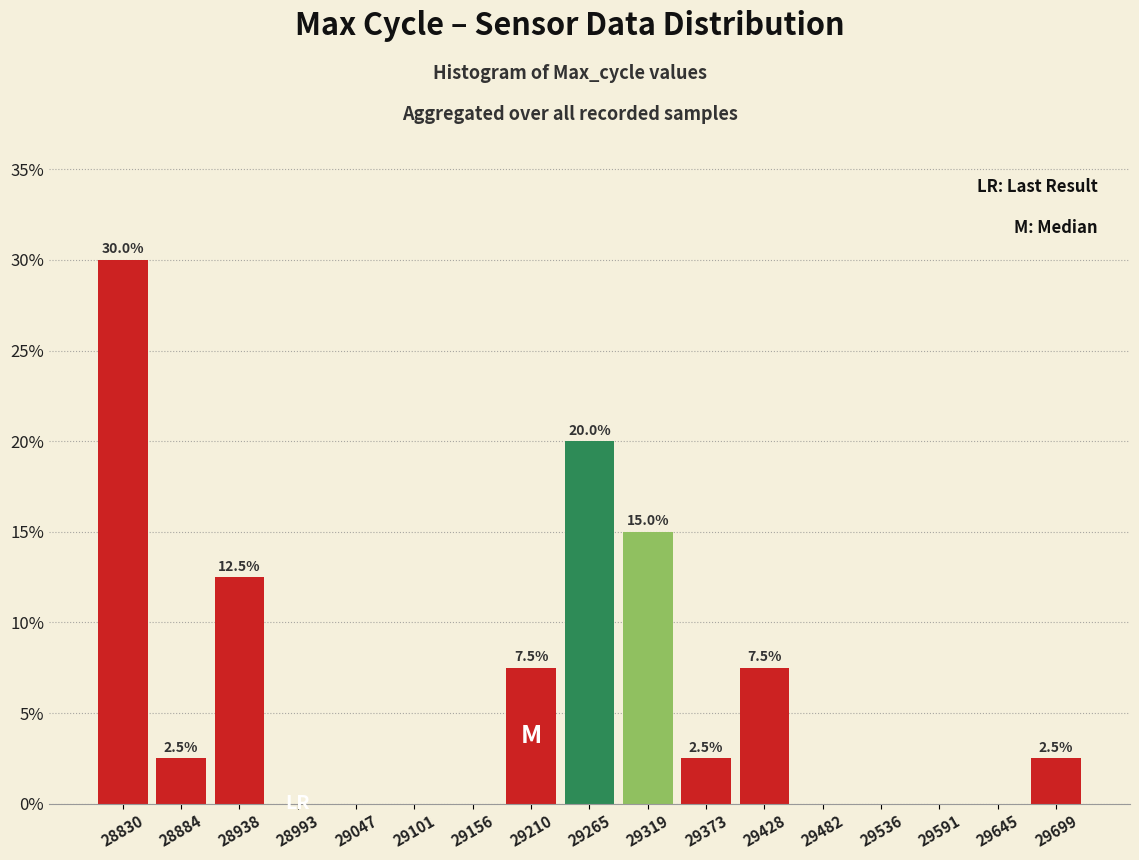

Over which range of the x-axis is the bar tallest?

28800 to 28860